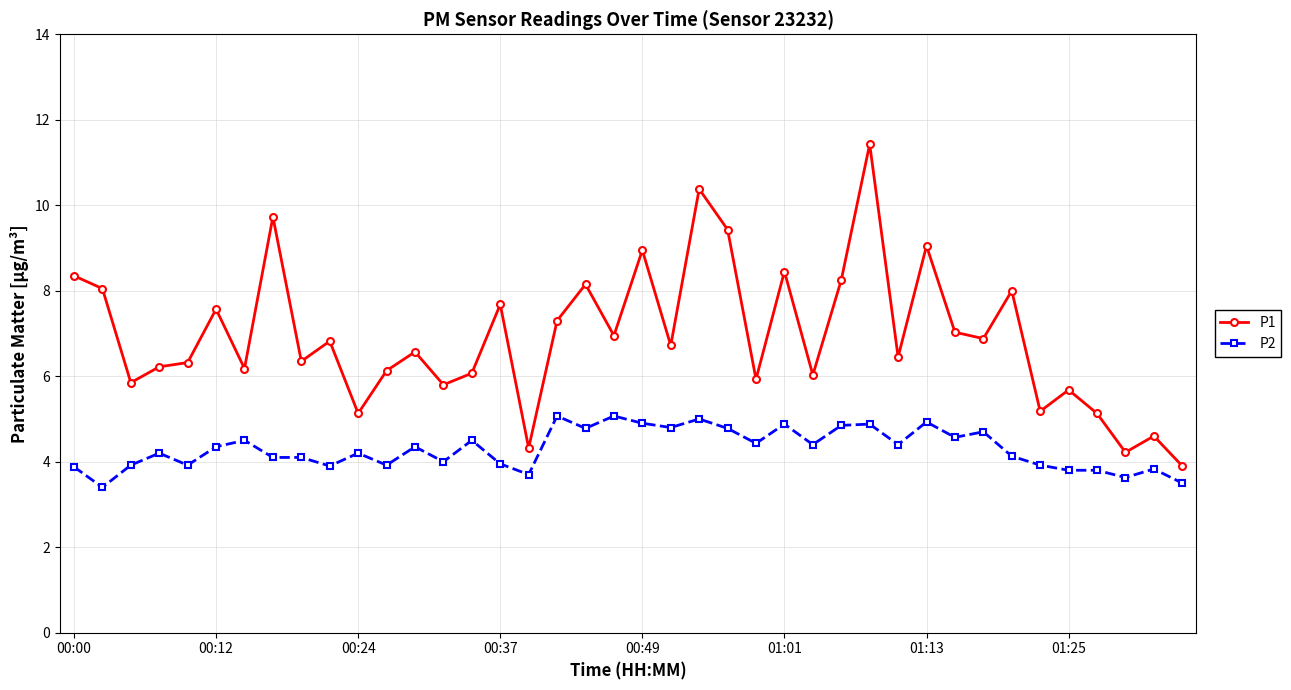

Which series has the widest spread of values?

P1